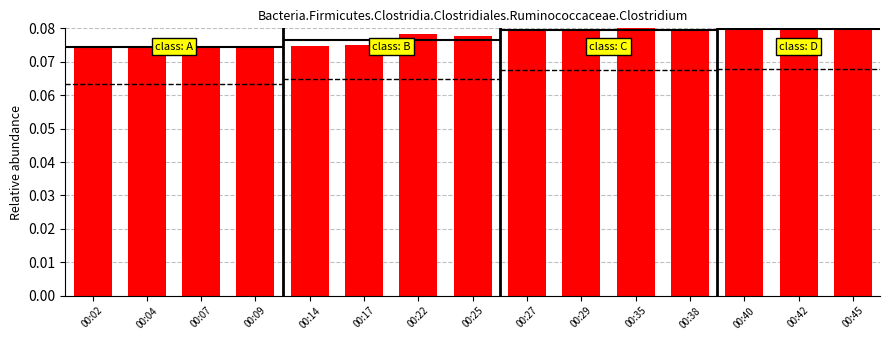

What is the smallest value displayed?

0.1